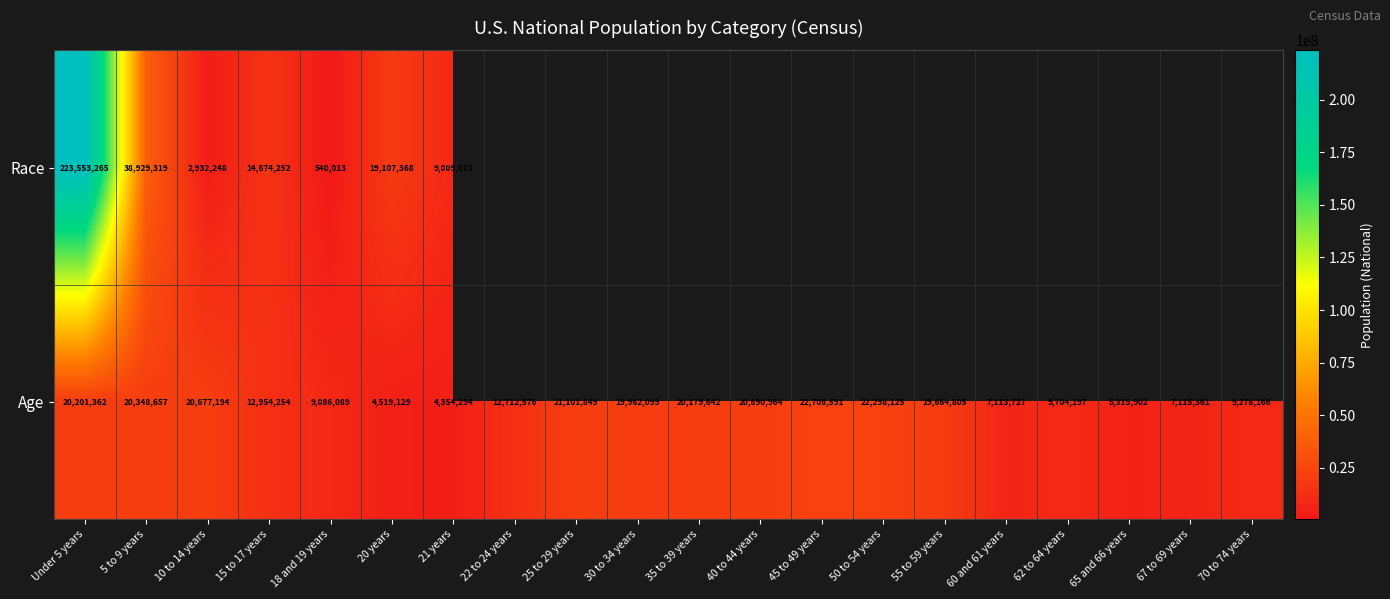

What is the minimum value for Age?

4354294